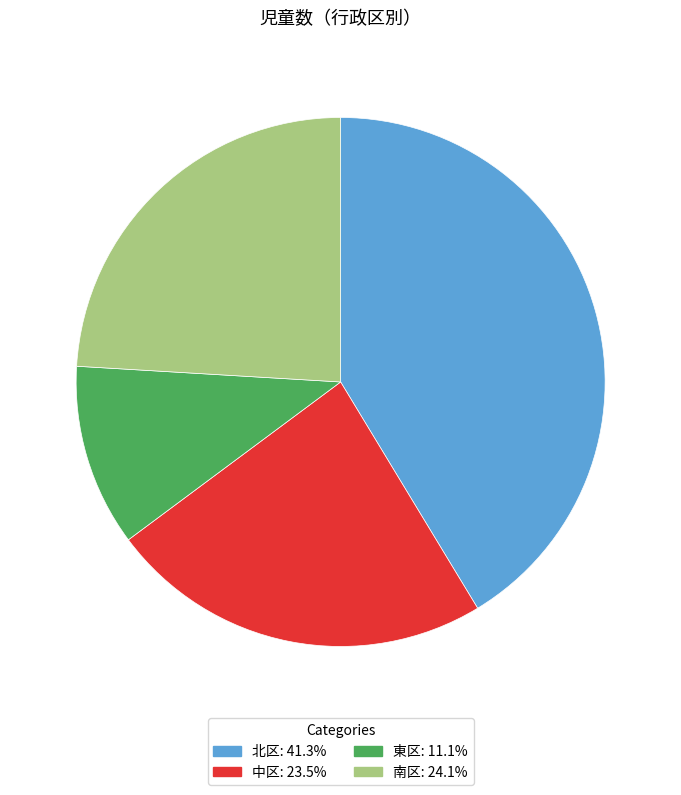

True or false: 南区 accounts for 24% of the total.

True